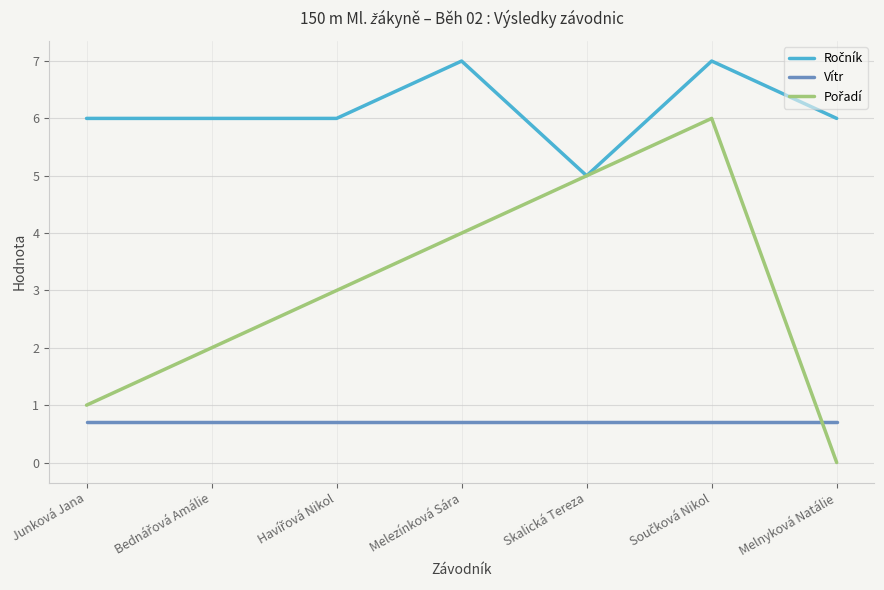

What is the spread (max minus min) of values at Junková Jana?

5.3